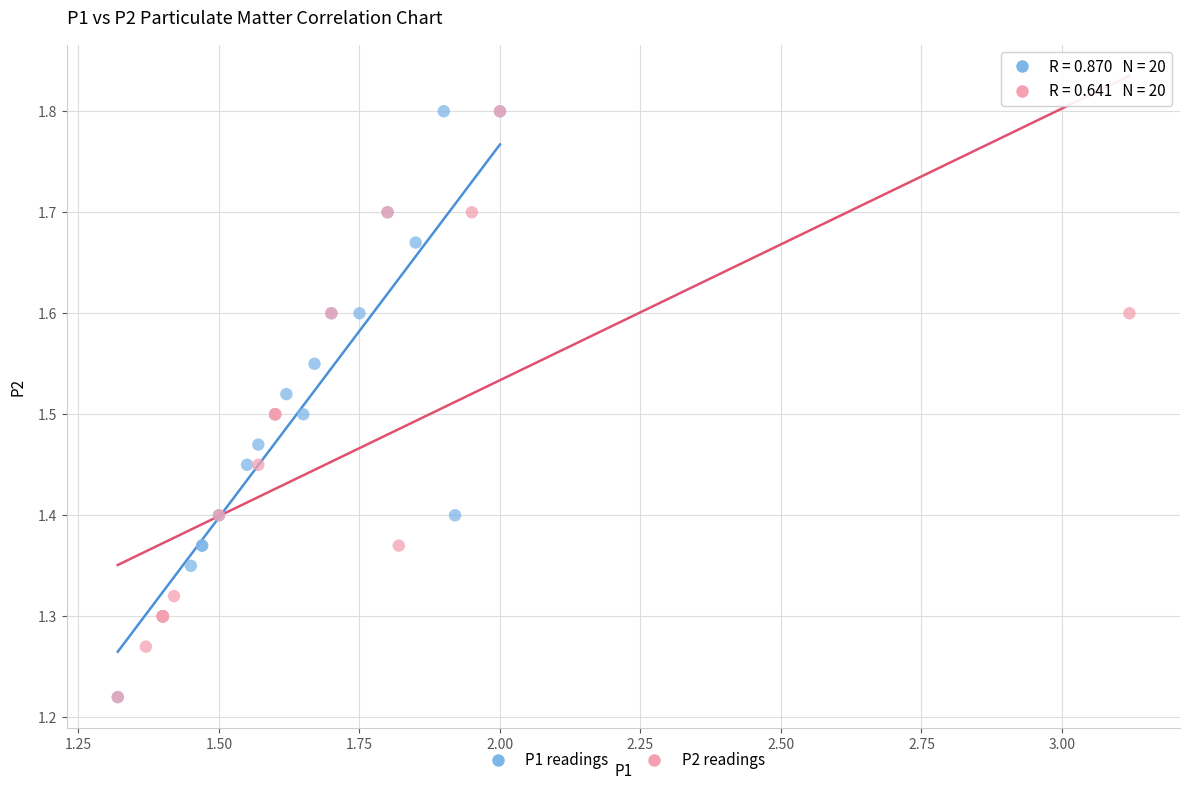

What are all the series names shown in the legend?

P1 readings, P2 readings